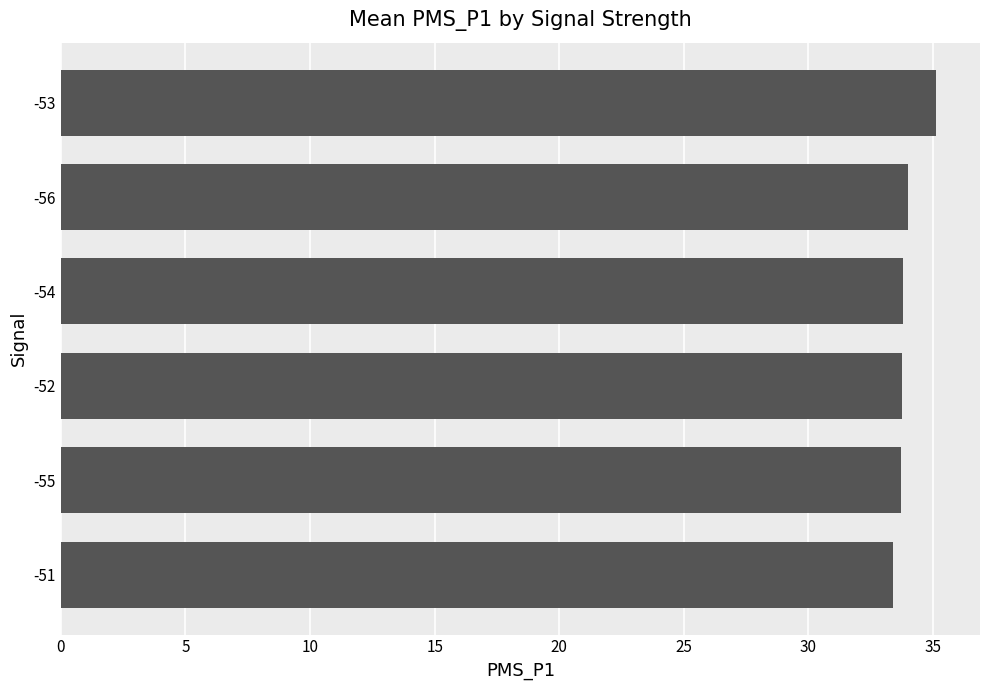

What is the difference between the second highest and second lowest values?

0.3